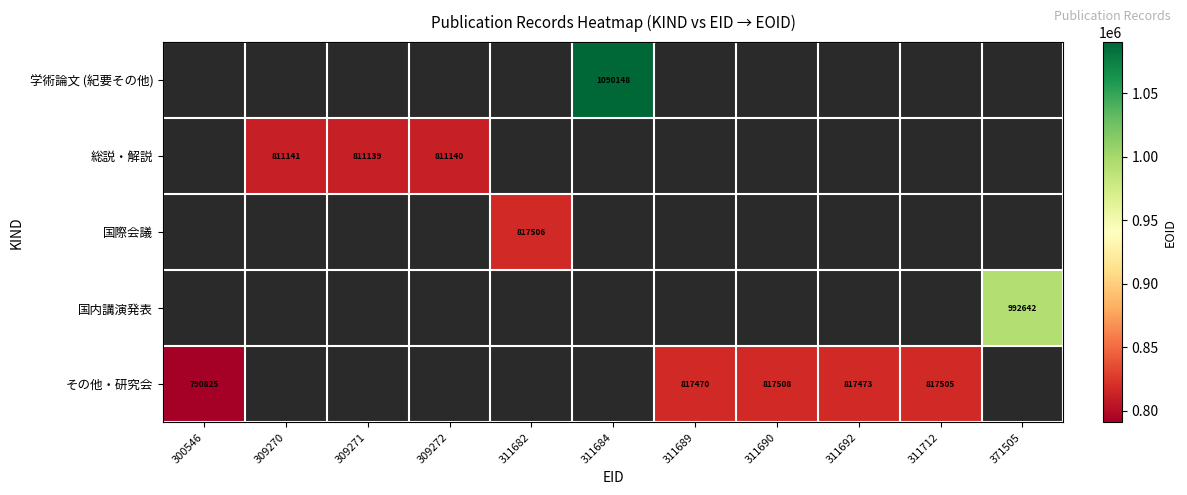

What is the maximum value shown in the chart?

1090148.0